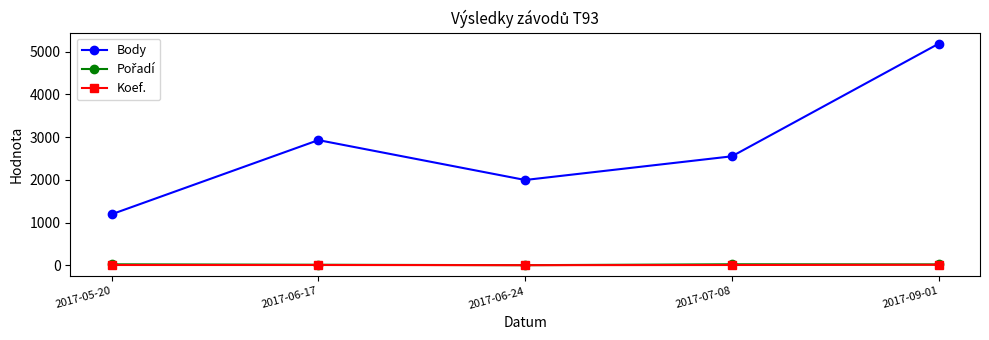

True or false: Body and Koef. cross at least once.

False